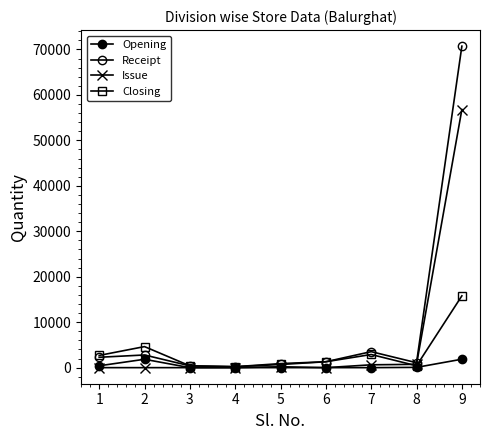

At how many categories does at least one series exceed 22614?

1